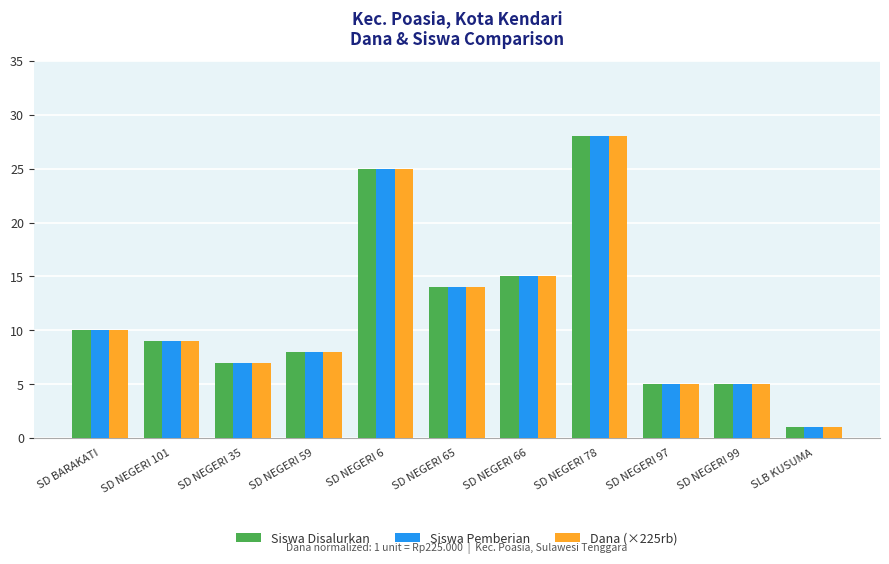

At which category does the chart reach its minimum across all series?

SLB KUSUMA